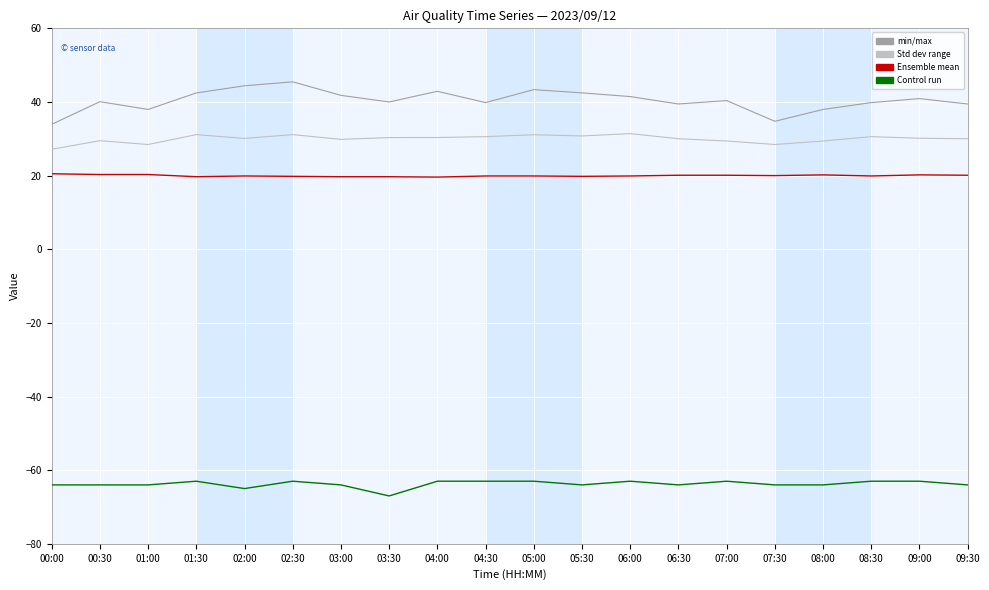

What is the spread (max minus min) of values at 05:30?

106.5